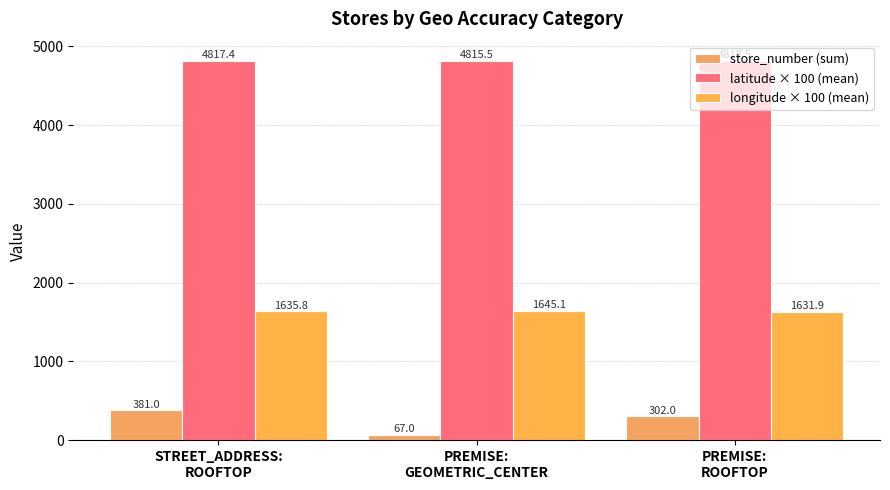

Reading left to right, extract all data points from this chart.

store_number (sum): STREET_ADDRESS:
ROOFTOP=381.0	PREMISE:
GEOMETRIC_CENTER=67.0	PREMISE:
ROOFTOP=302.0
latitude × 100 (mean): STREET_ADDRESS:
ROOFTOP=4817.4	PREMISE:
GEOMETRIC_CENTER=4815.5	PREMISE:
ROOFTOP=4818.5
longitude × 100 (mean): STREET_ADDRESS:
ROOFTOP=1635.8	PREMISE:
GEOMETRIC_CENTER=1645.1	PREMISE:
ROOFTOP=1631.9